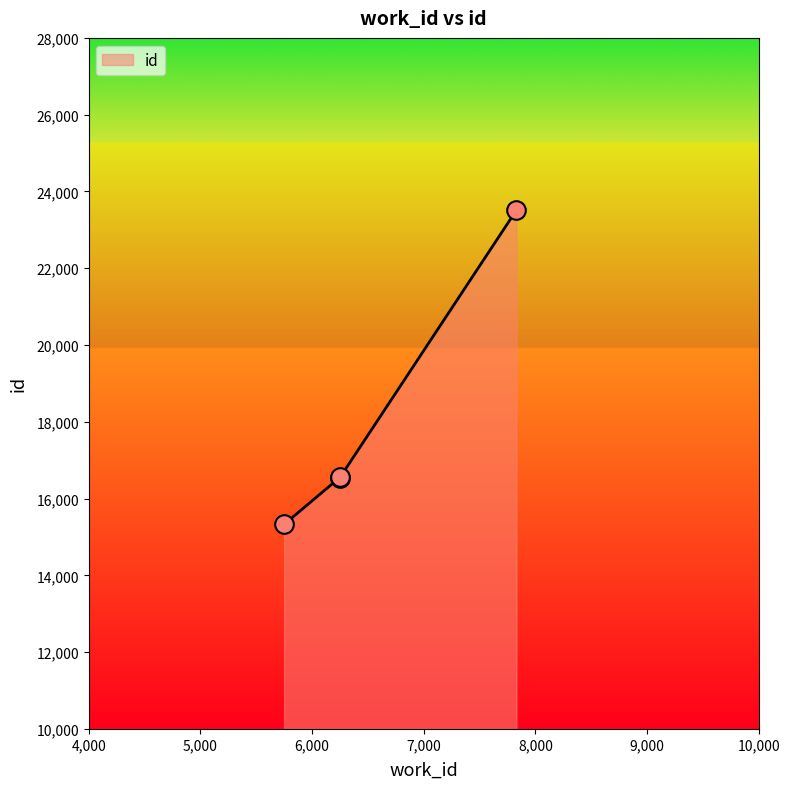

What is the average value?

17986